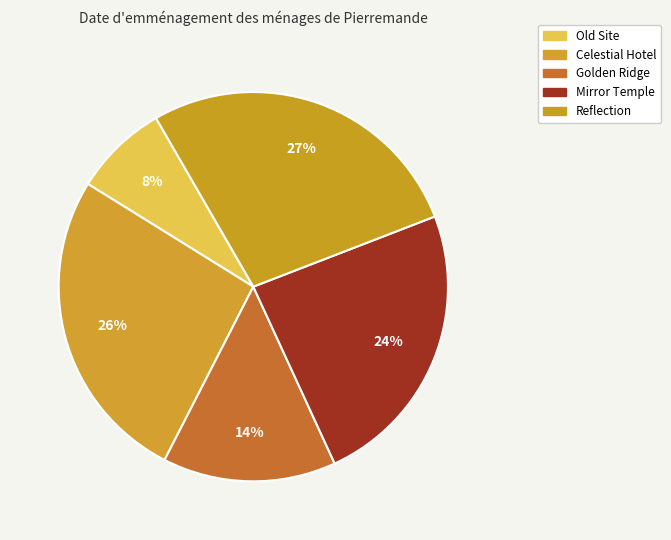

What is the total percentage of Golden Ridge and Reflection?

41.9%